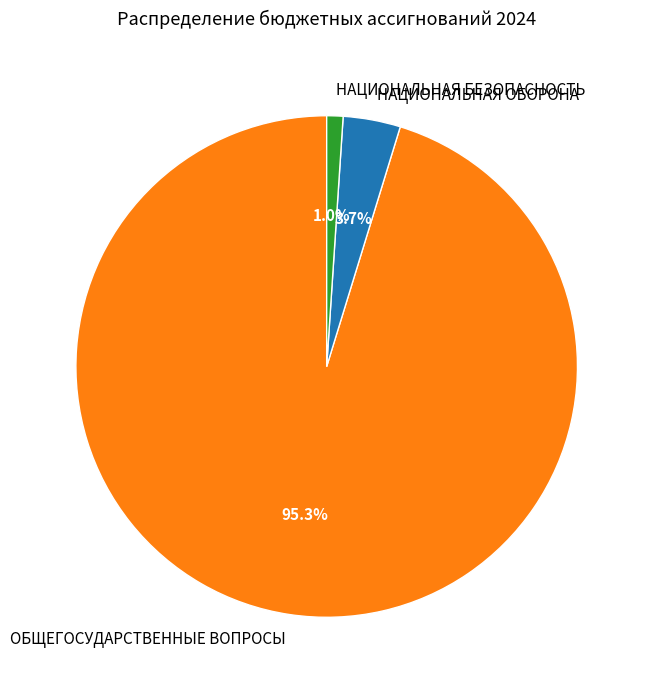

How many segments does this pie chart have?

3